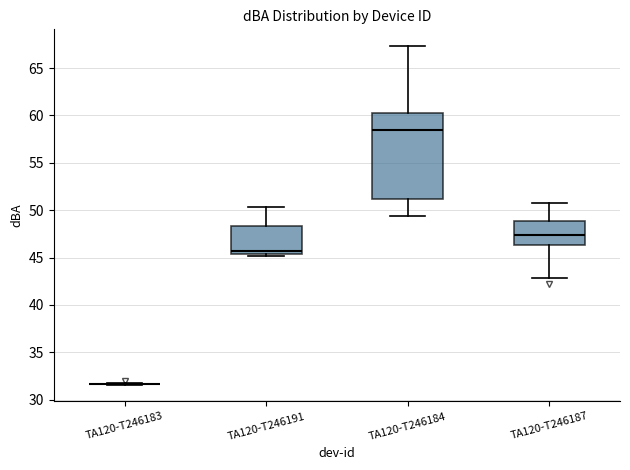

Reading left to right, transcribe this box plot: for each box, give where its median line is, the range the box spans, and where its two whiskers end, as read against the y-axis. The values are not printed on the chart, so give them approximately, as read against the axis.

TA120-T246183: box collapsed to a line at 31.5, whiskers 31.5 to 32.0
TA120-T246191: median 45.5 (just above the box's lower edge), box 45.5 to 48.5, whiskers 45.0 to 50.5
TA120-T246184: median 58.5, box 51.0 to 60.5, whiskers 49.5 to 67.5
TA120-T246187: median 47.5, box 46.5 to 49.0, whiskers 43.0 to 51.0